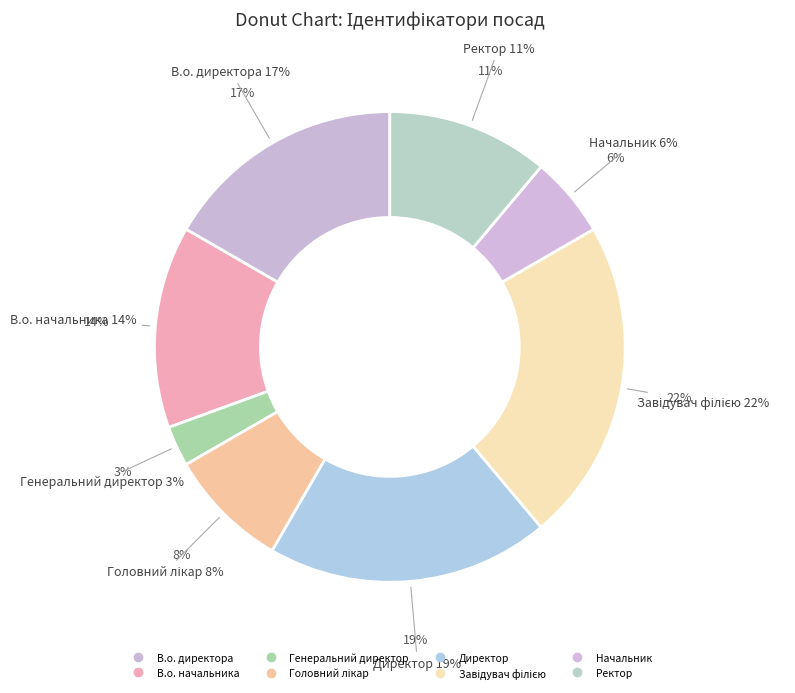

To the nearest percent, what is the combined percentage of Головний лікар and В.о. директора?

25%